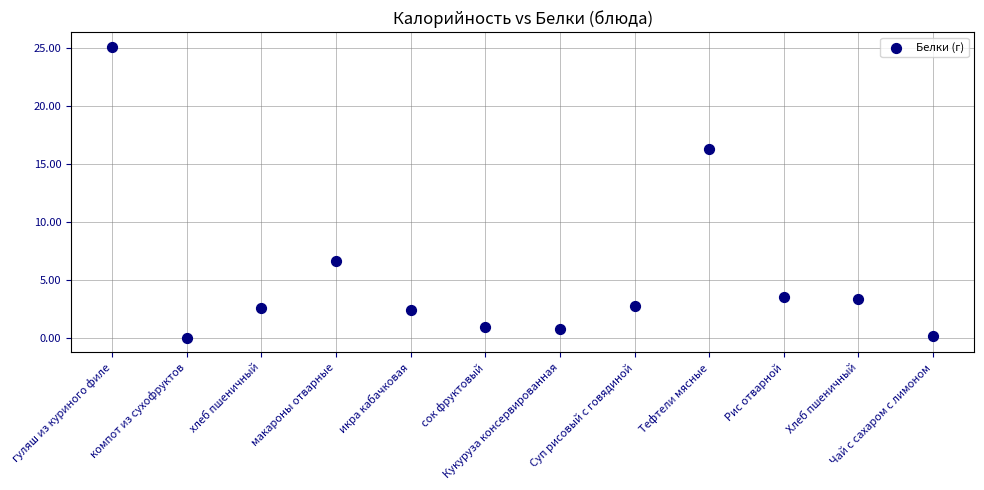

What is the range of Y values (max minus min)?

25.1